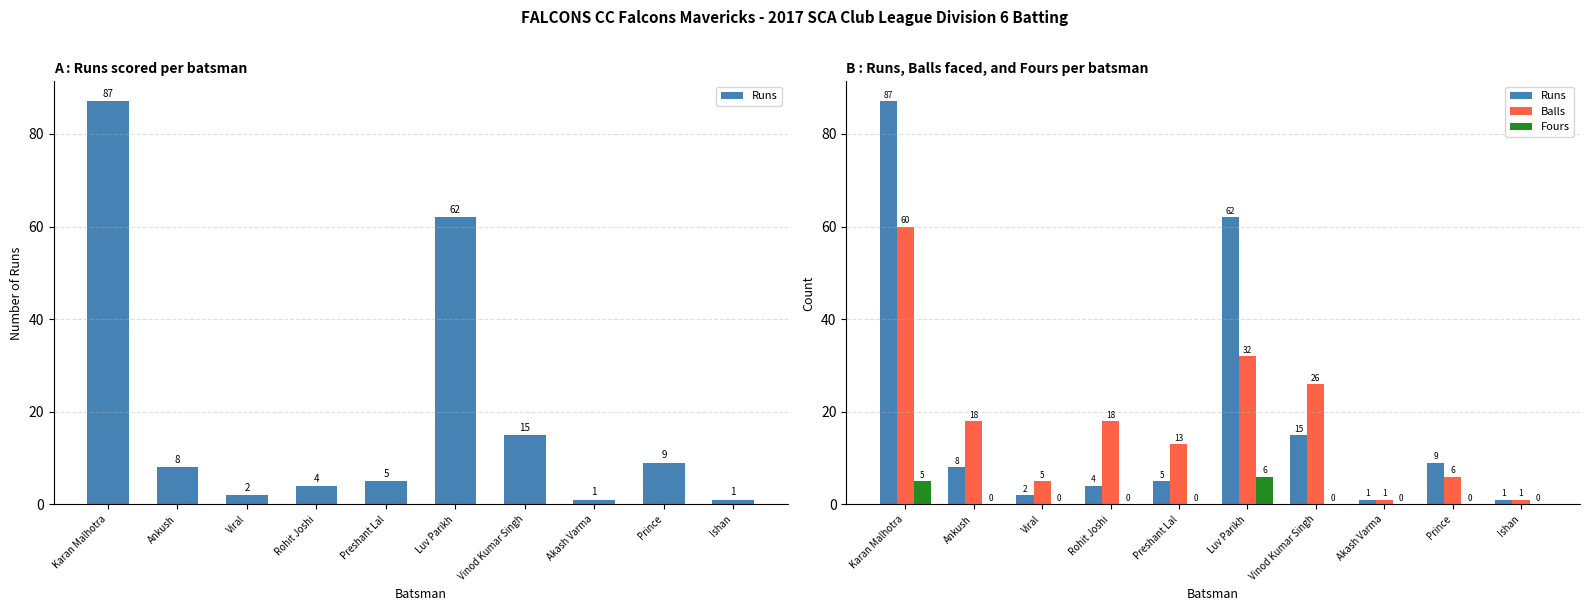

Rank the series by their maximum value, from highest to lowest.

Runs, Balls, Fours